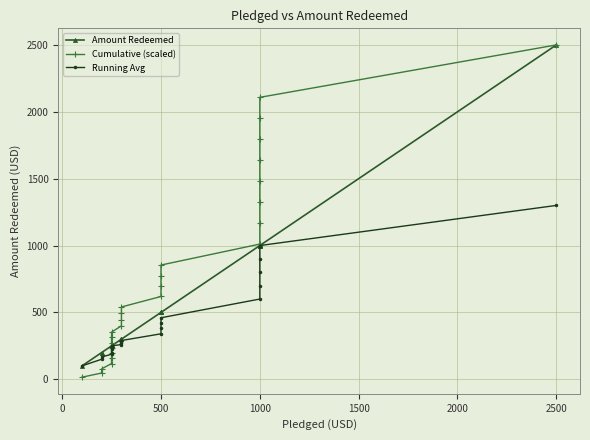

How many lines are shown in the chart?

3